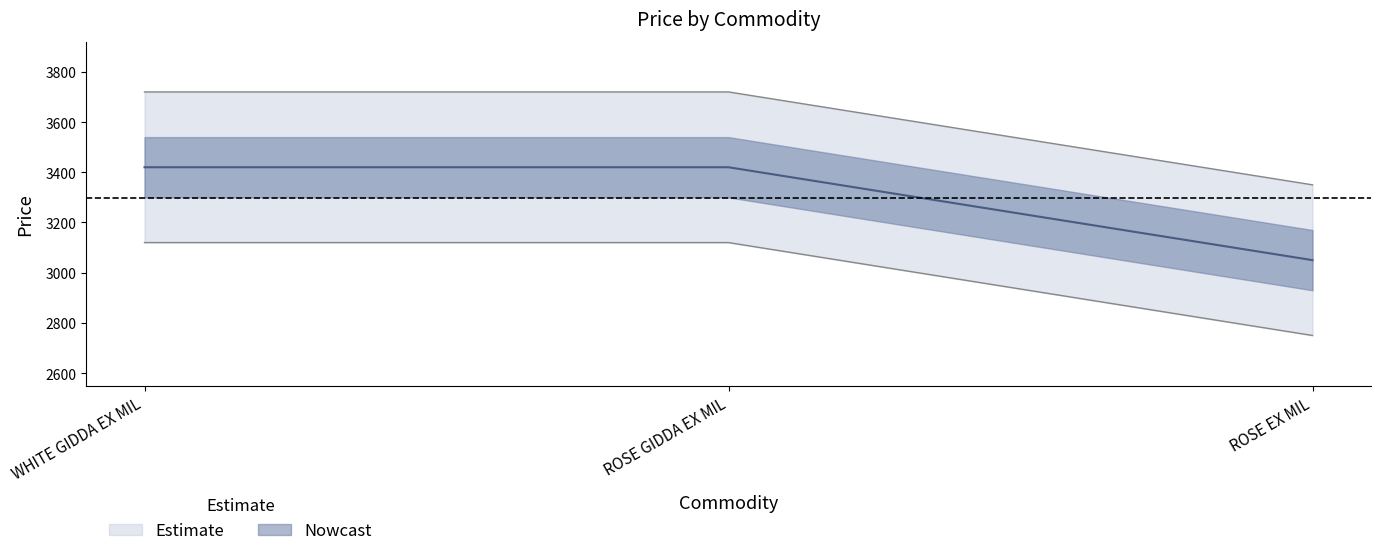

How many data points does each series have?

3